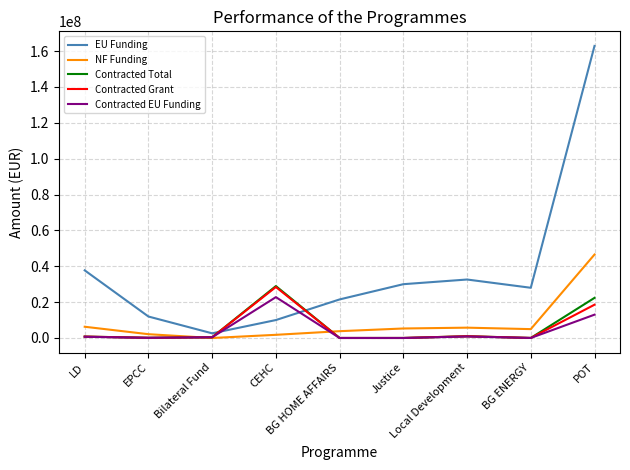

Where is the first local minimum for EU Funding?

Bilateral Fund